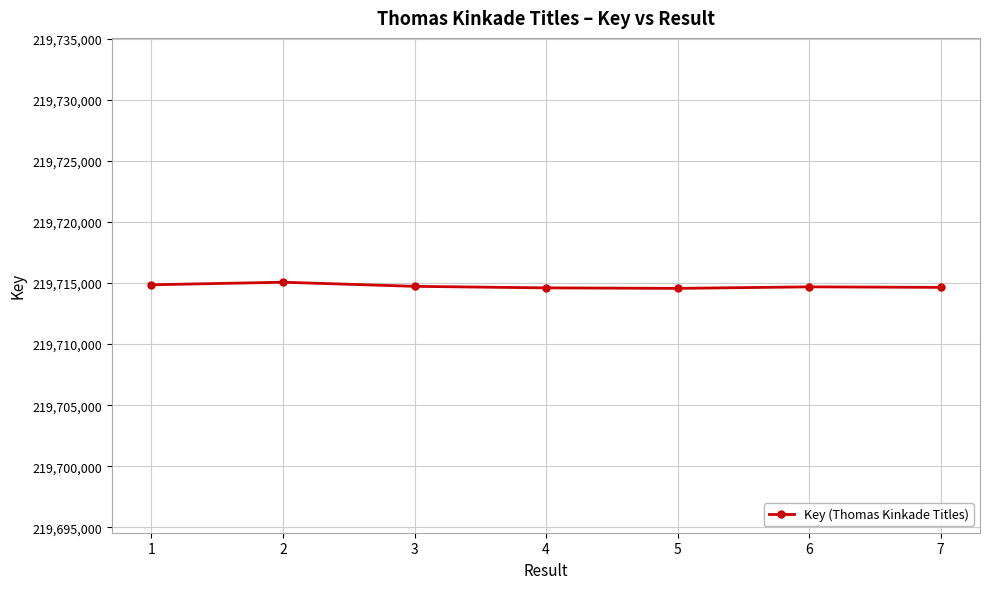

What is the maximum value shown in the chart?

219715063